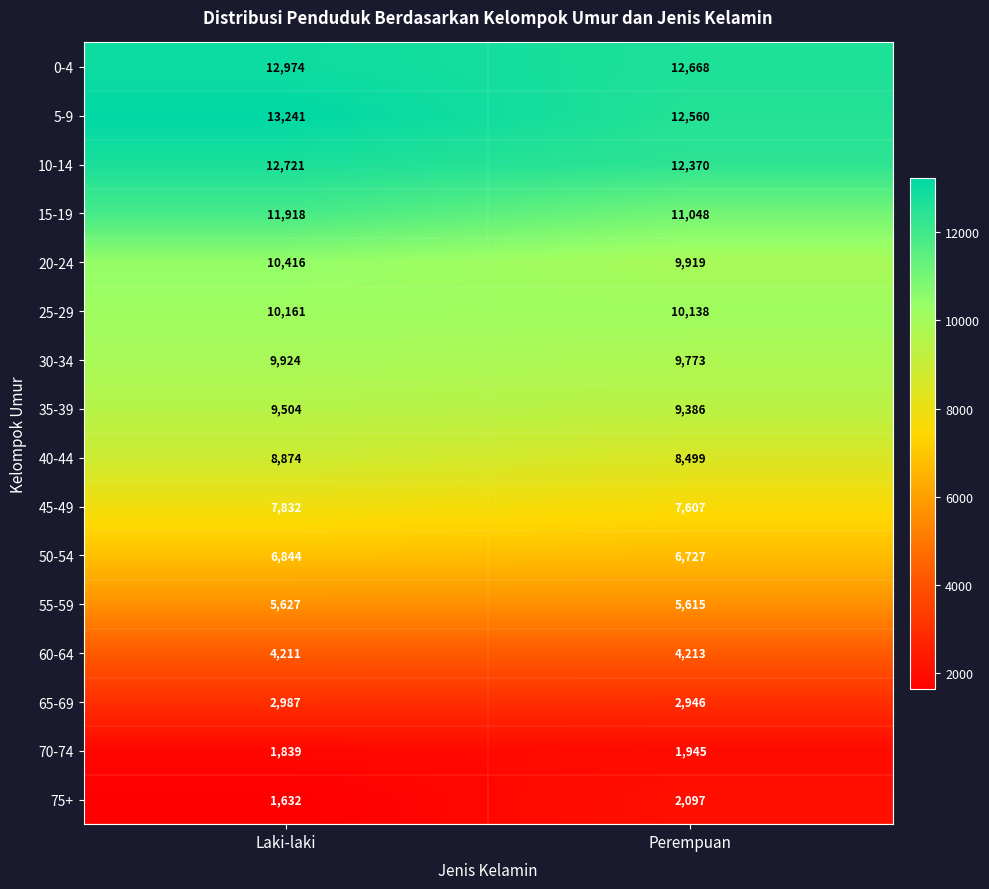

Count the number of data series in this chart.

16